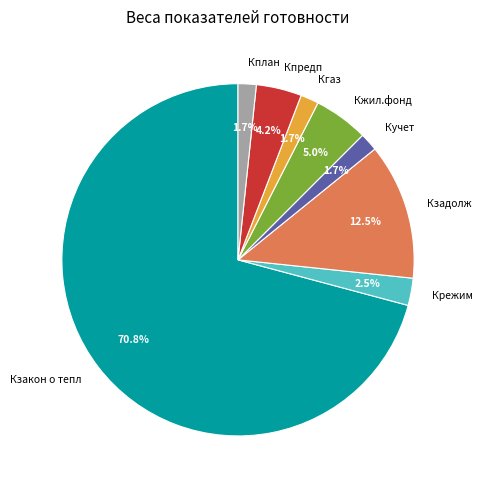

To the nearest percent, what is the difference between the Кзакон о тепл and Кучет slice percentages?

69%